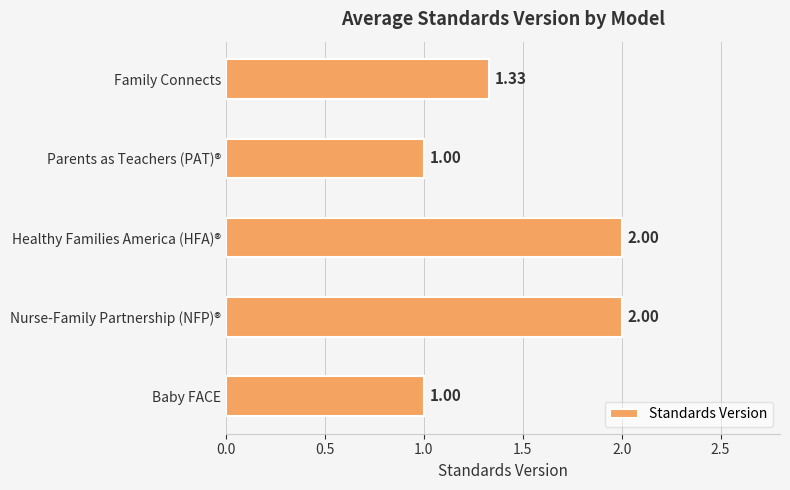

What is the label of the 3rd bar from the bottom?

Healthy Families America (HFA)®